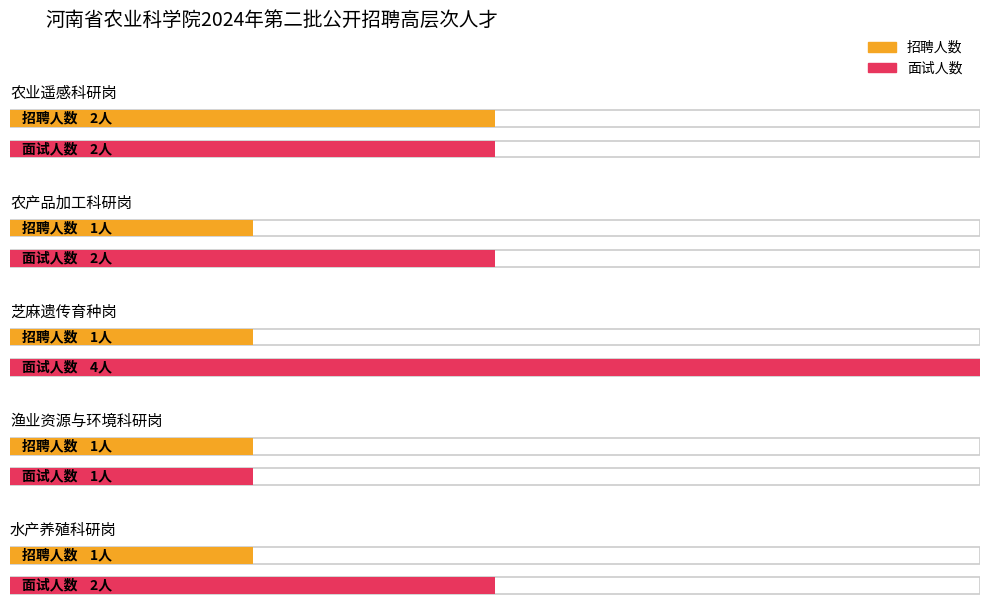

Rank the series by their average value, from lowest to highest.

招聘人数, 面试人数